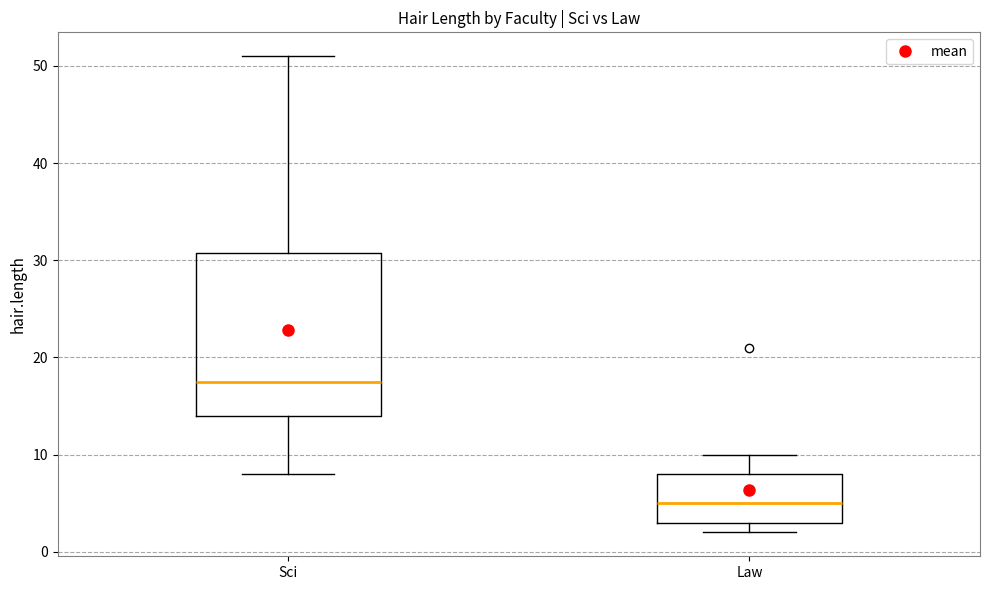

Where is the lower edge of the box for Sci on the y-axis? The values are not printed on the chart, so give them approximately, as read against the axis.

14